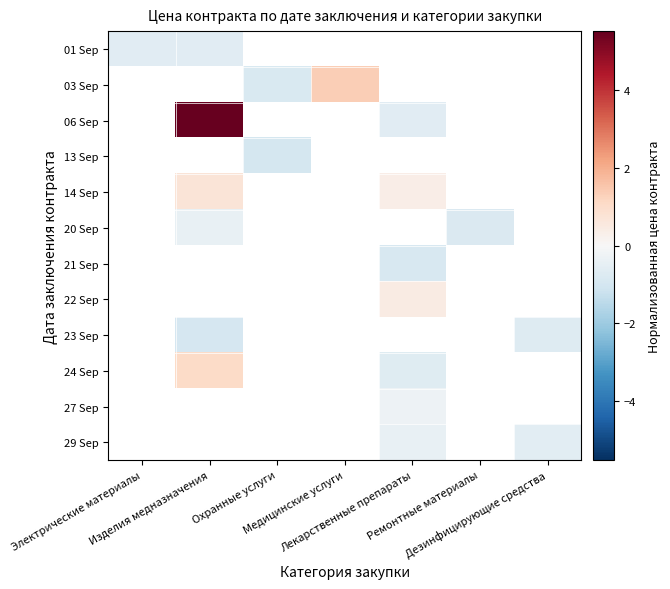

How many categories are shown in the chart?

7